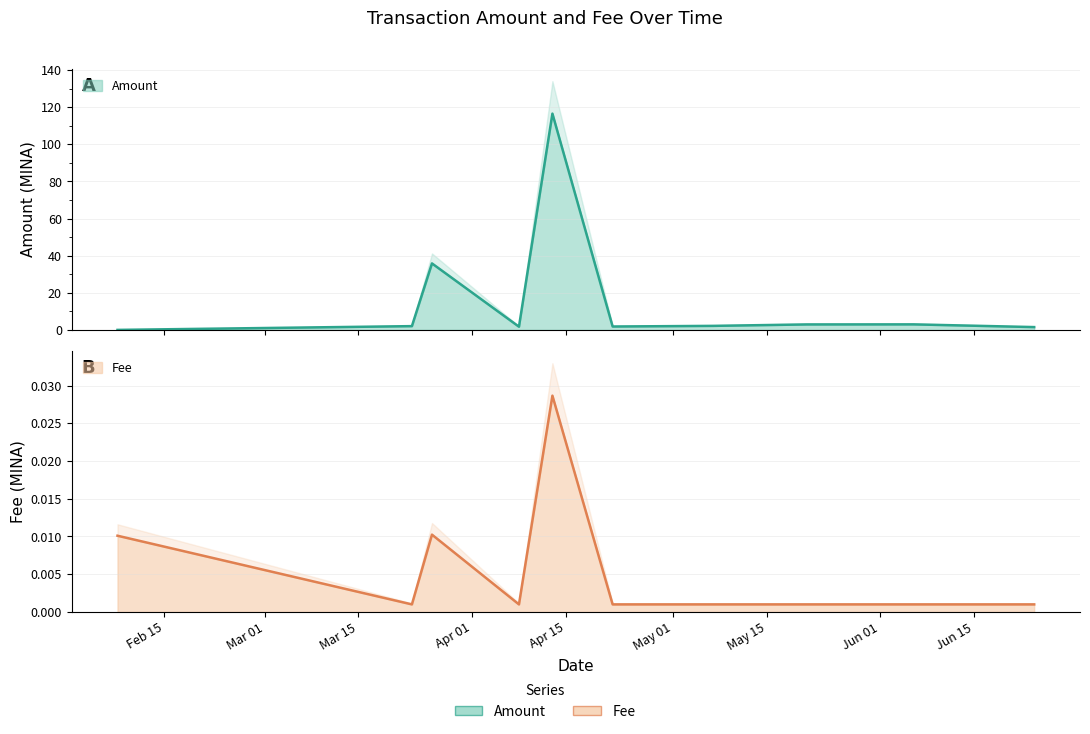

How many times do Amount and Fee cross each other?

1